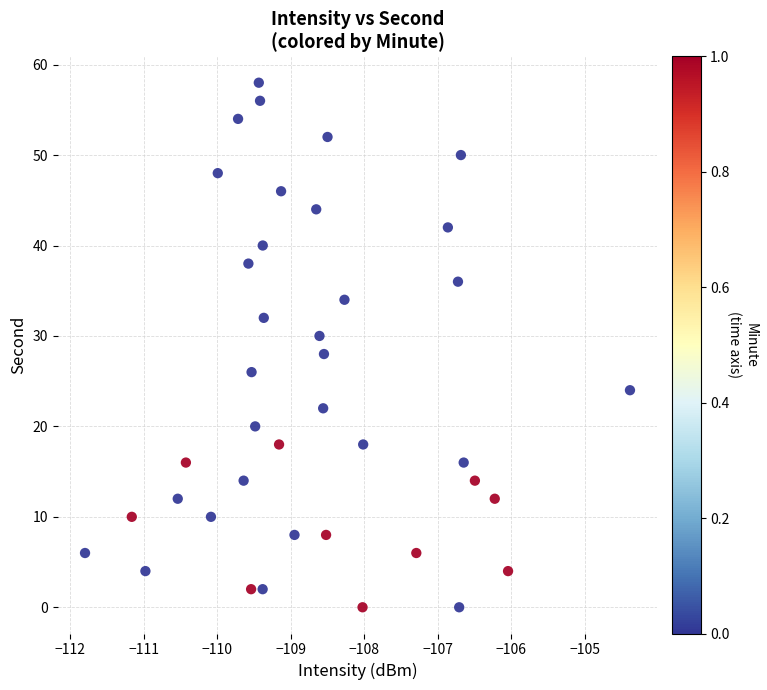

What is the range of Y values (max minus min)?

58